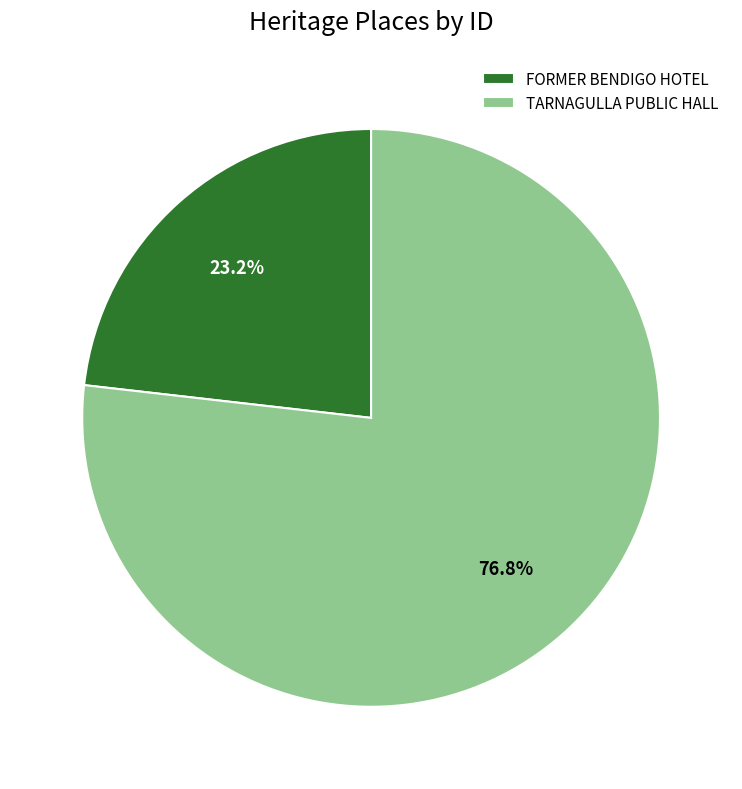

To the nearest percent, what is the average slice percentage?

50%